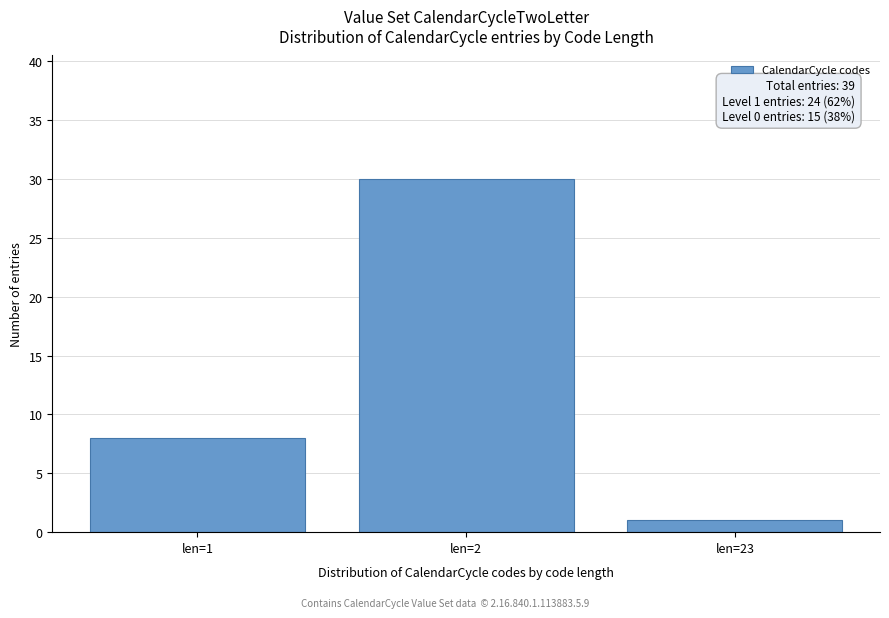

Reading left to right, list all the values displayed in this chart.

len=1=8	len=2=30	len=23=1